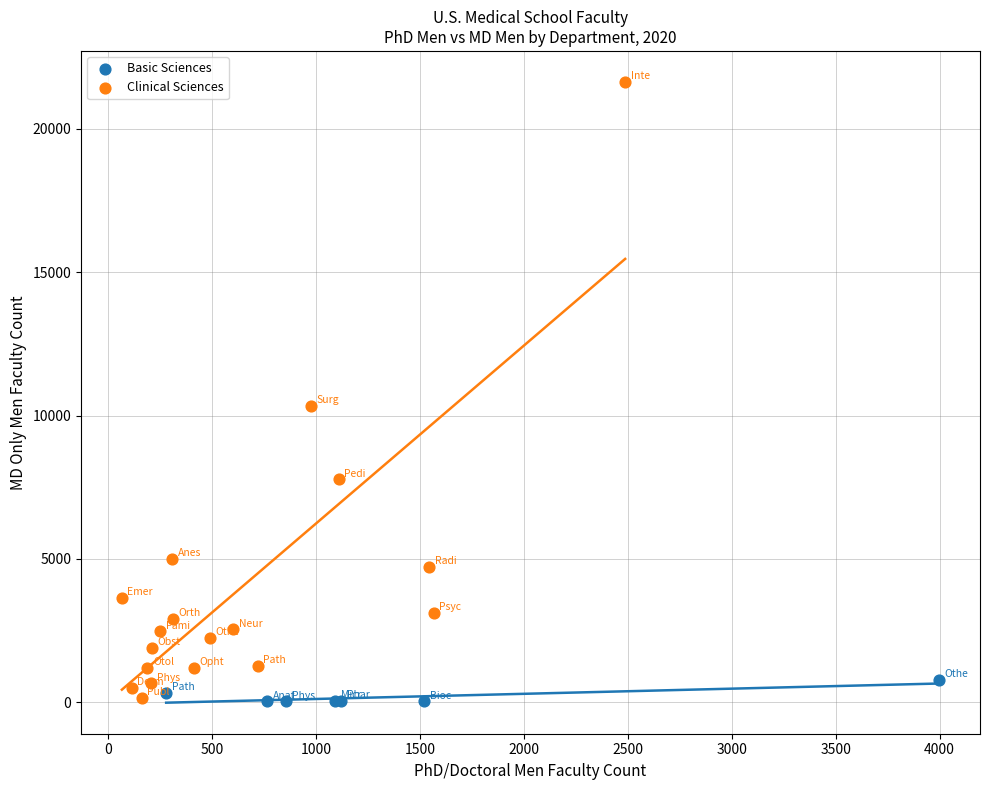

What are all the series names shown in the legend?

Basic Sciences, Clinical Sciences